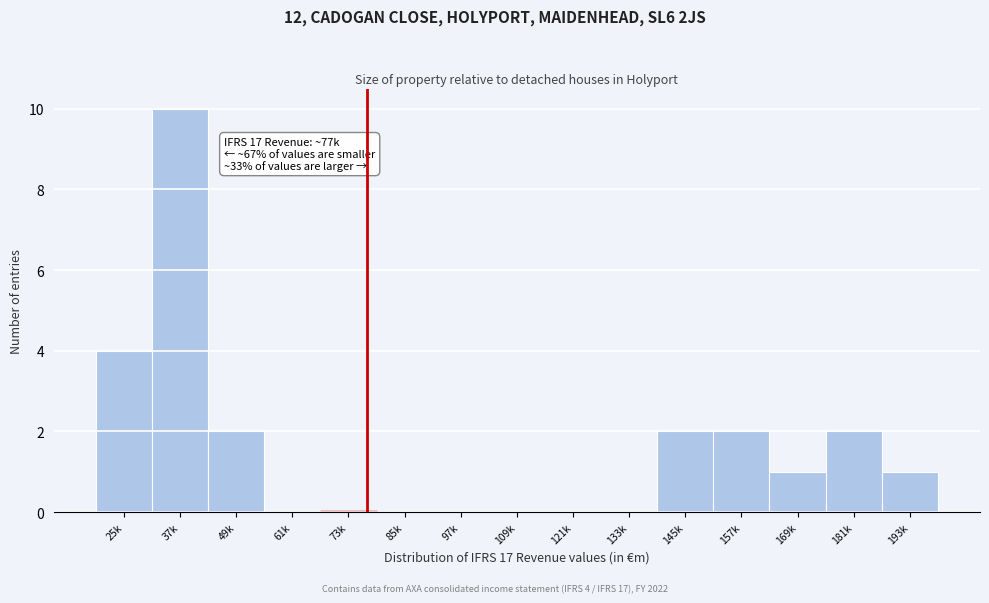

Reading left to right, transcribe all the data shown in this chart.

25k=4	37k=10	49k=2	61k=0	73k=0	85k=0	97k=0	109k=0	121k=0	133k=0	145k=2	157k=2	169k=1	181k=2	193k=1